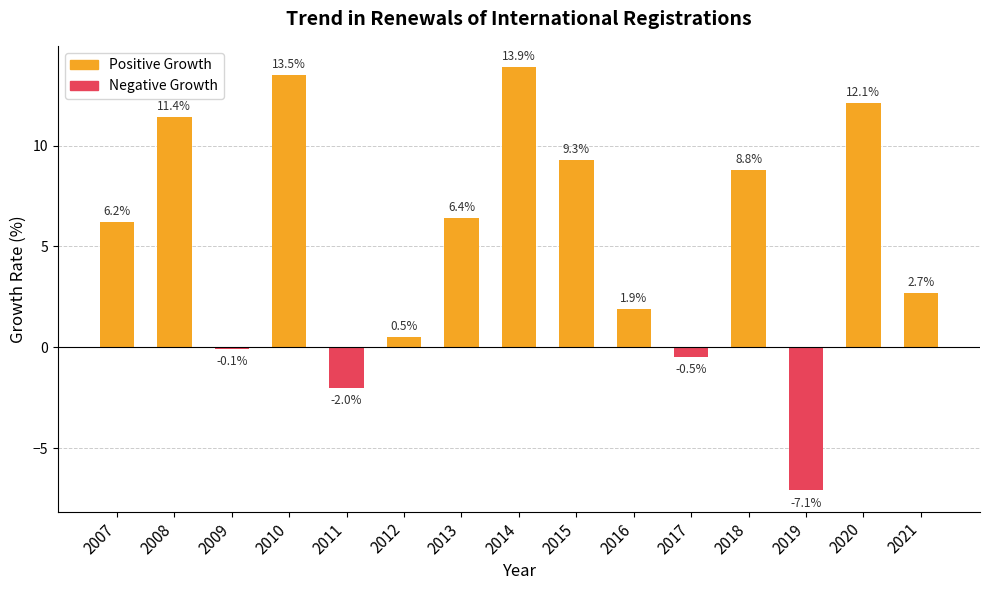

Is the value of Positive Growth at 2018 greater than the value of Negative Growth at 2018?

Yes